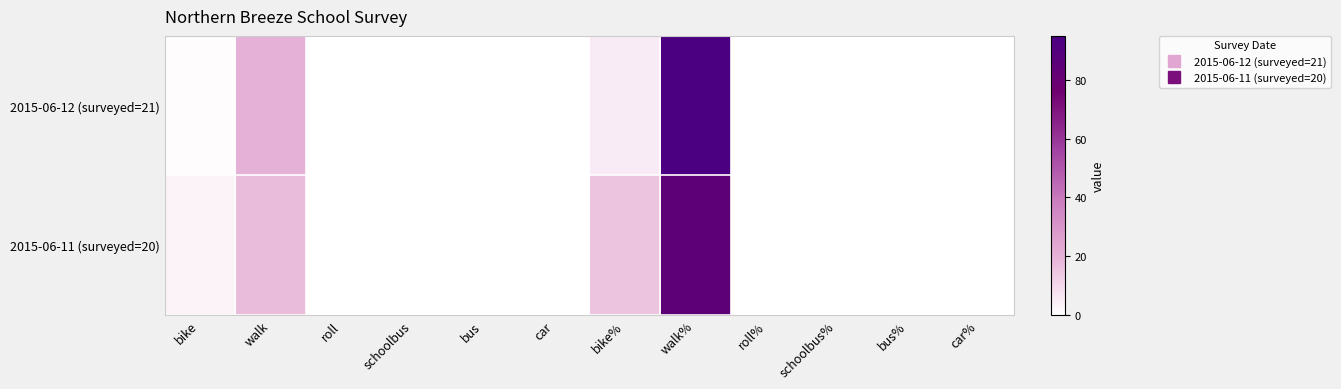

Between roll% and bus, which is larger?

roll%